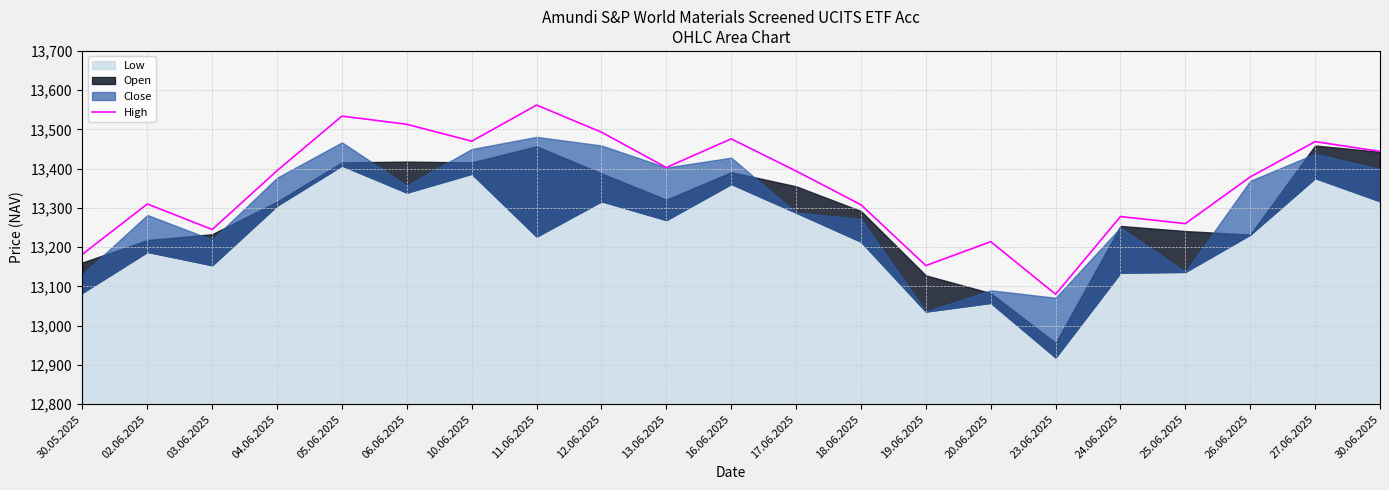

What is the value of the 19th point from the left?

13379